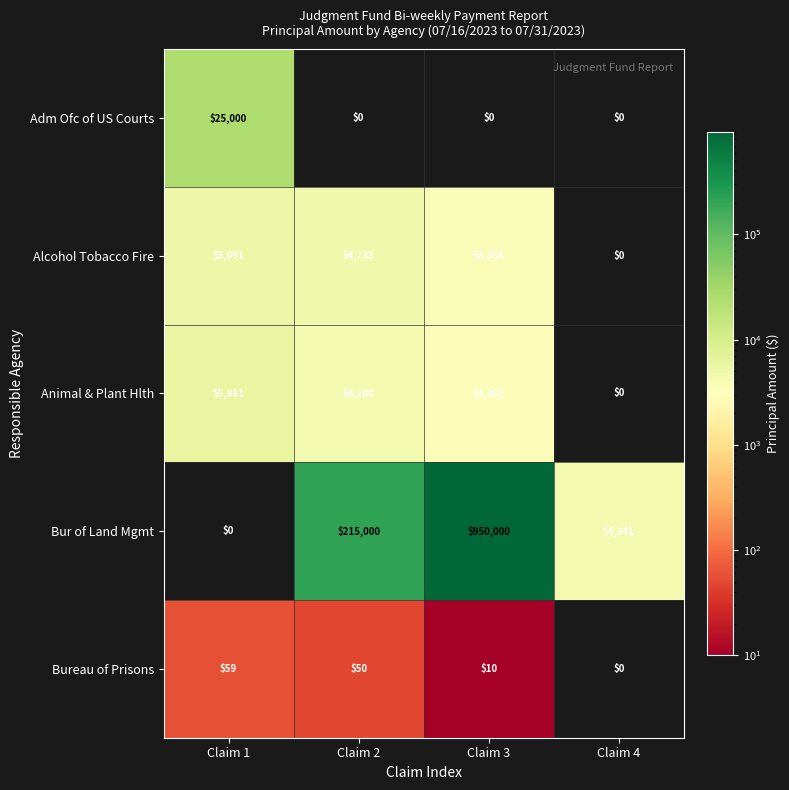

Reading left to right, extract all data points from this chart.

Adm Ofc of US Courts: Claim 1=25000	Claim 2=0	Claim 3=0	Claim 4=0
Alcohol Tobacco Fire: Claim 1=5091	Claim 2=4733	Claim 3=3554	Claim 4=0
Animal & Plant Hlth: Claim 1=5881	Claim 2=4180	Claim 3=3382	Claim 4=0
Bur of Land Mgmt: Claim 1=0	Claim 2=215000	Claim 3=950000	Claim 4=4341
Bureau of Prisons: Claim 1=59	Claim 2=50	Claim 3=10	Claim 4=0